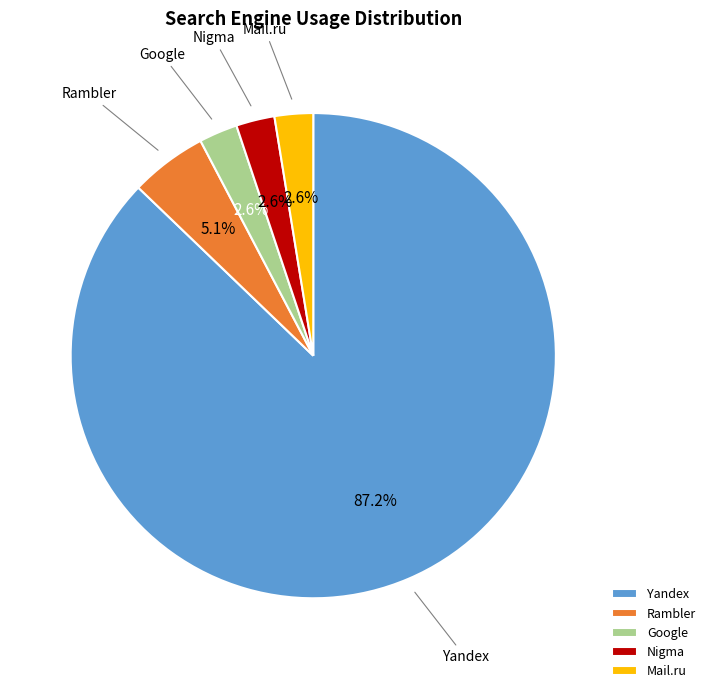

What is the largest slice in the pie chart?

Yandex